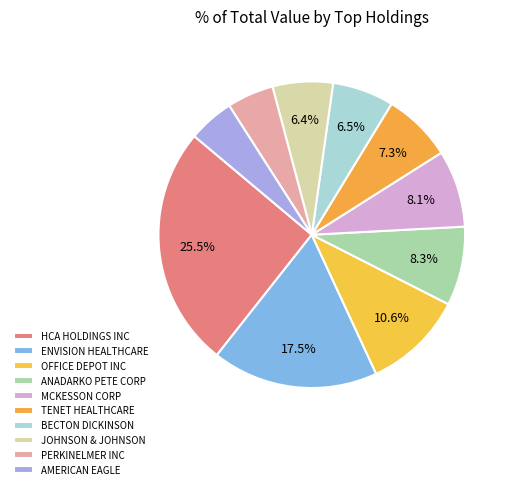

Which category has the biggest portion of the pie?

HCA HOLDINGS INC